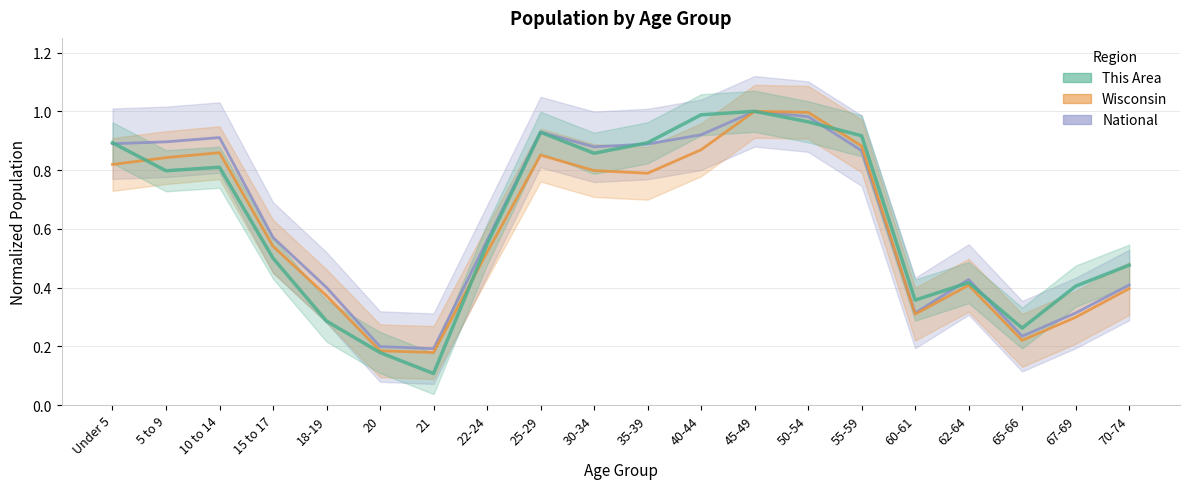

The National series shows 0.0 at 20. True or false?

False